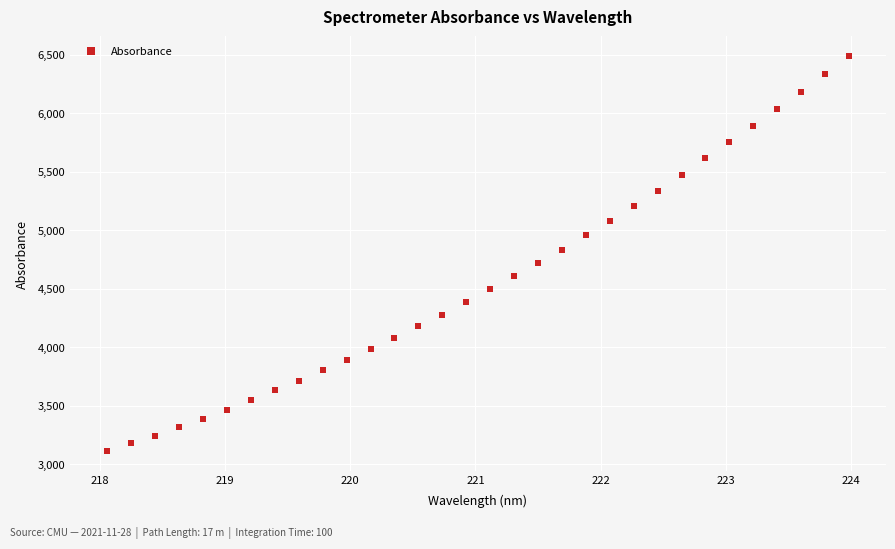

What is the range of X values (max minus min)?

5.9